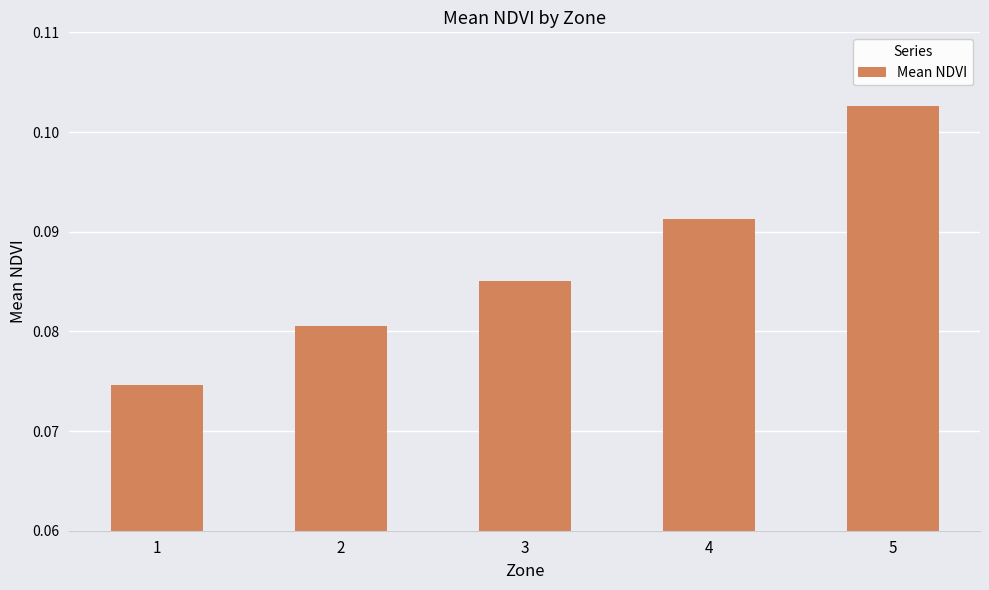

Does the chart contain any negative values?

No